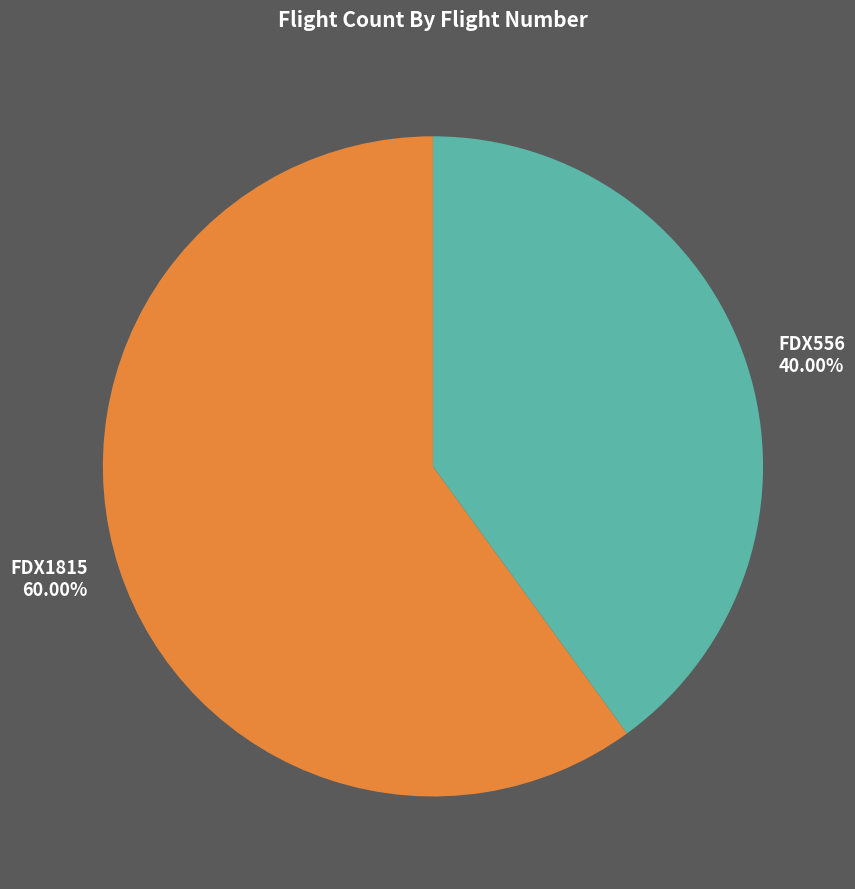

What percentage do FDX1815 and FDX556 together represent?

100.0%